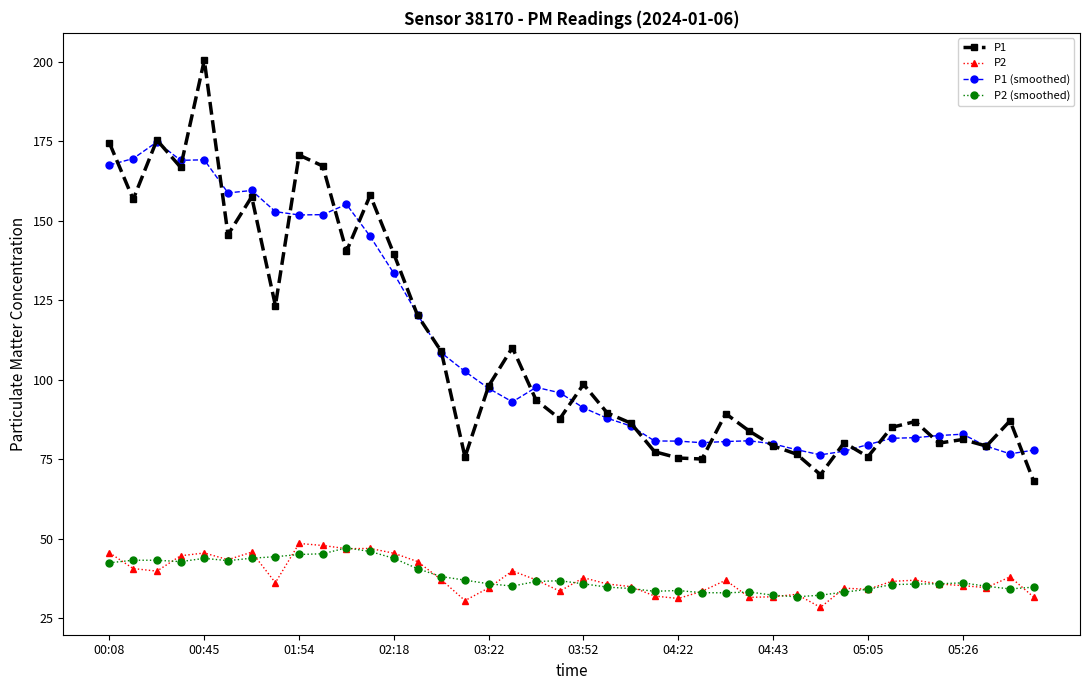

At how many categories does at least one series exceed 53?

40